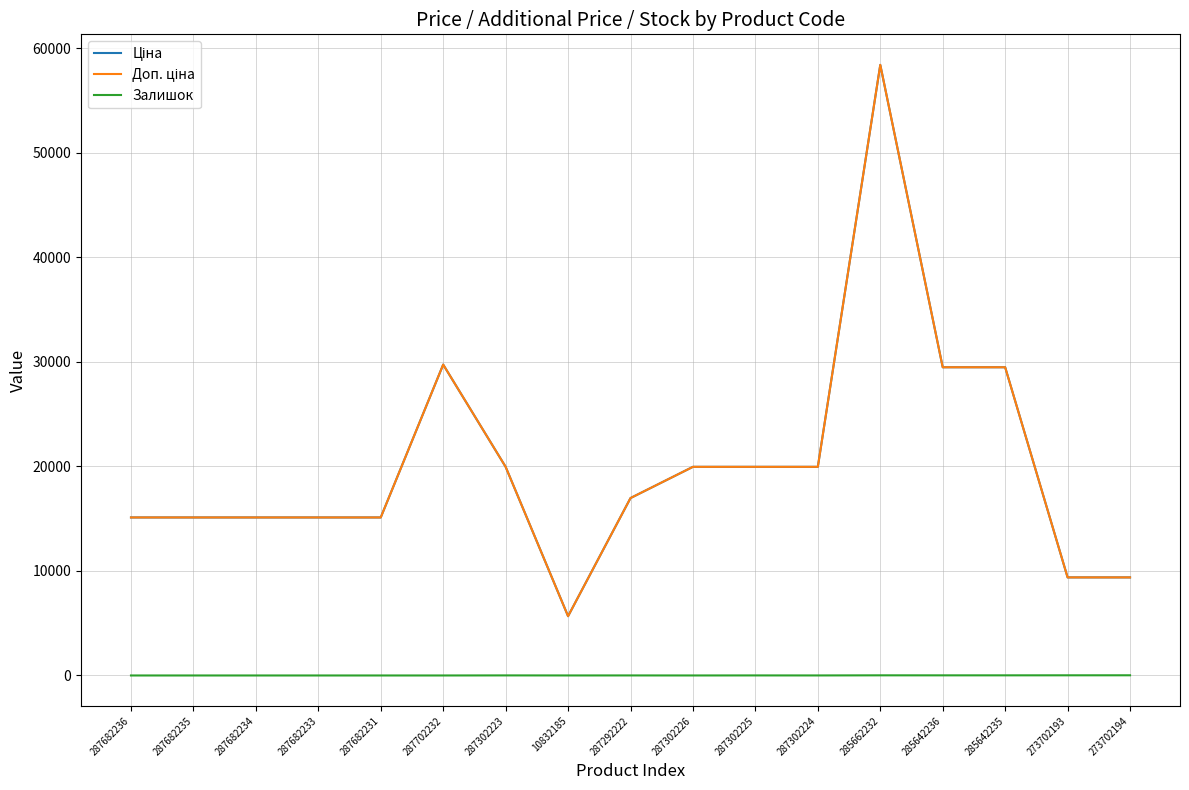

Does the chart have visible grid lines?

Yes